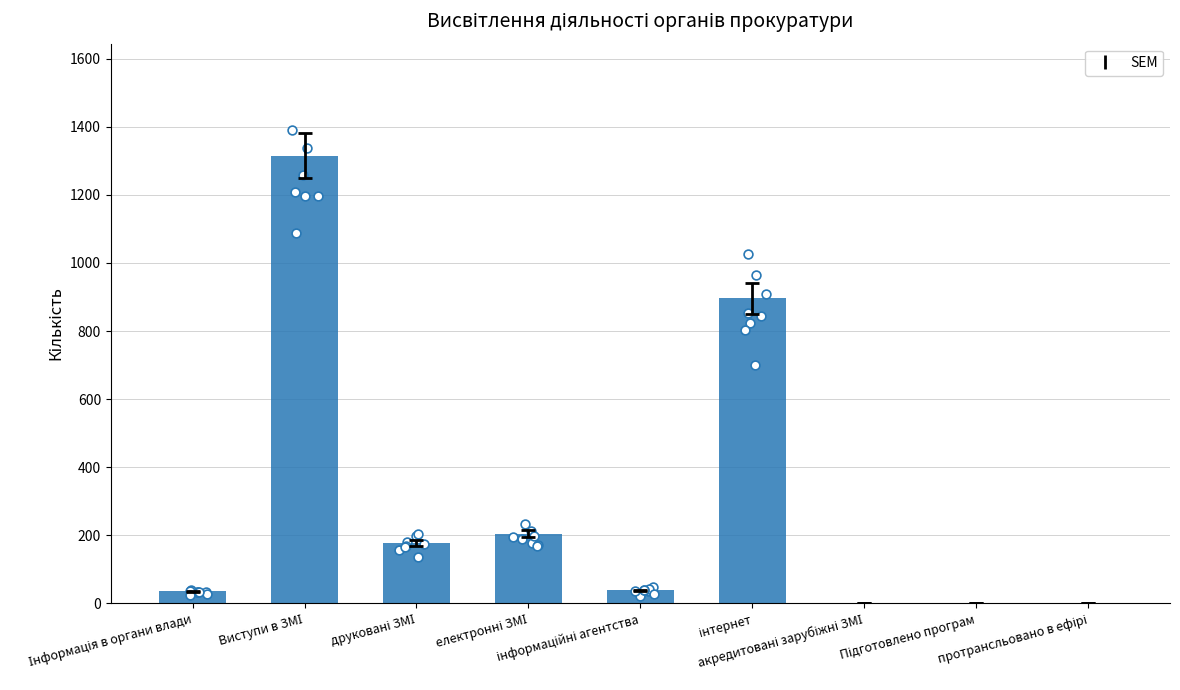

Between протрансльовано в ефірі and друковані ЗМІ, which is larger?

друковані ЗМІ